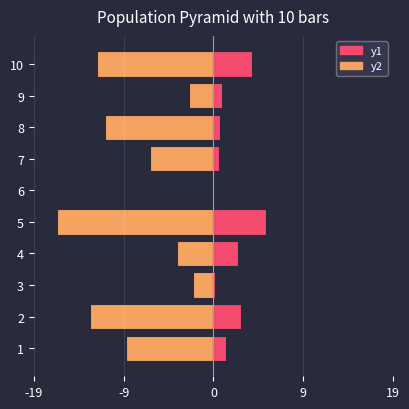

Is it true that InSAR 2050 Additional equals 0.3 at 1?

False